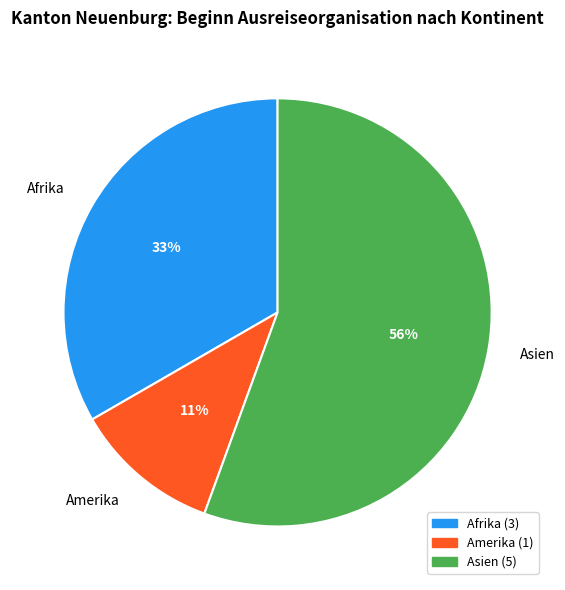

Rank the categories by value from lowest to highest.

Amerika, Afrika, Asien